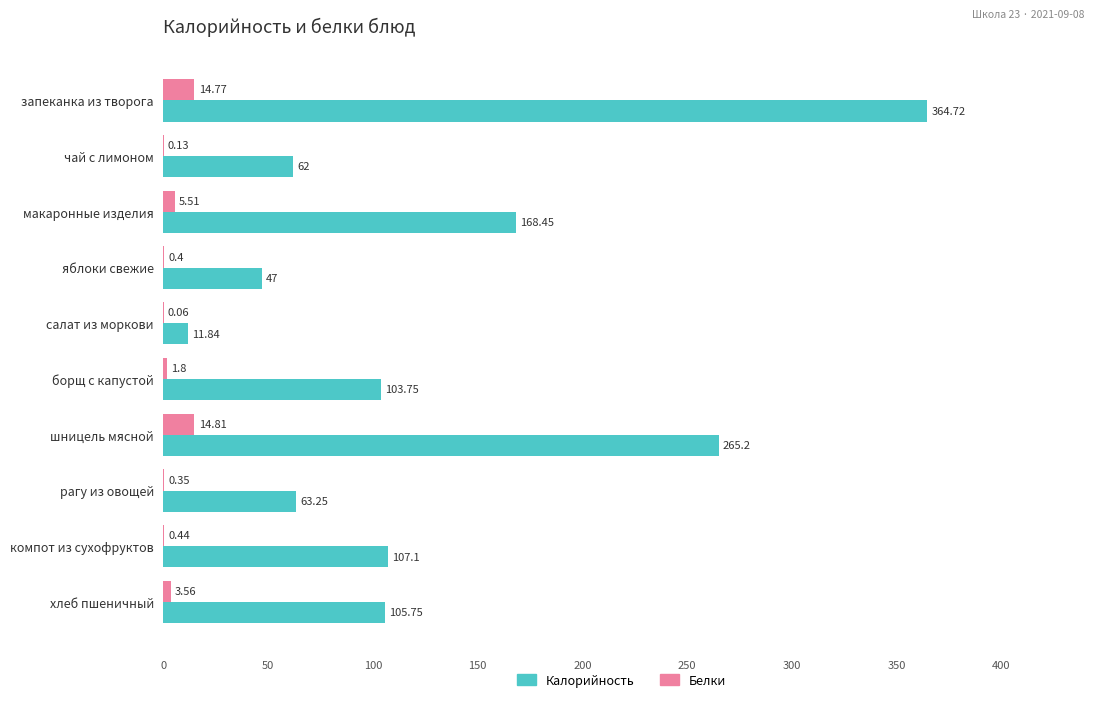

What is the sum of all Белки values?

41.8